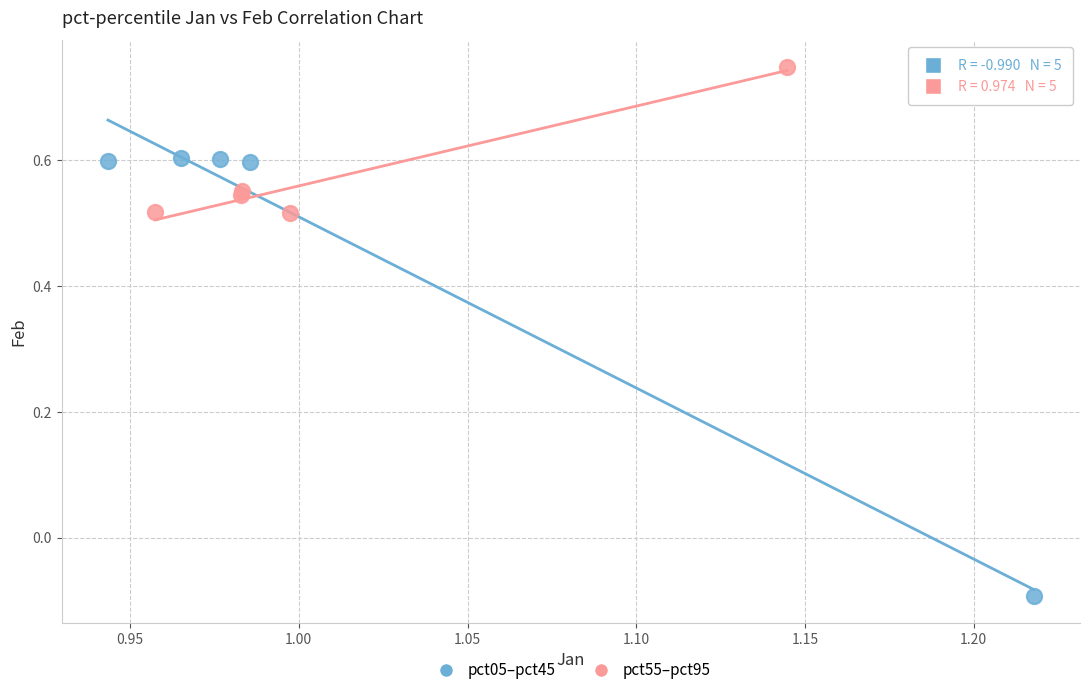

What are all the series names shown in the legend?

pct05–pct45, pct55–pct95